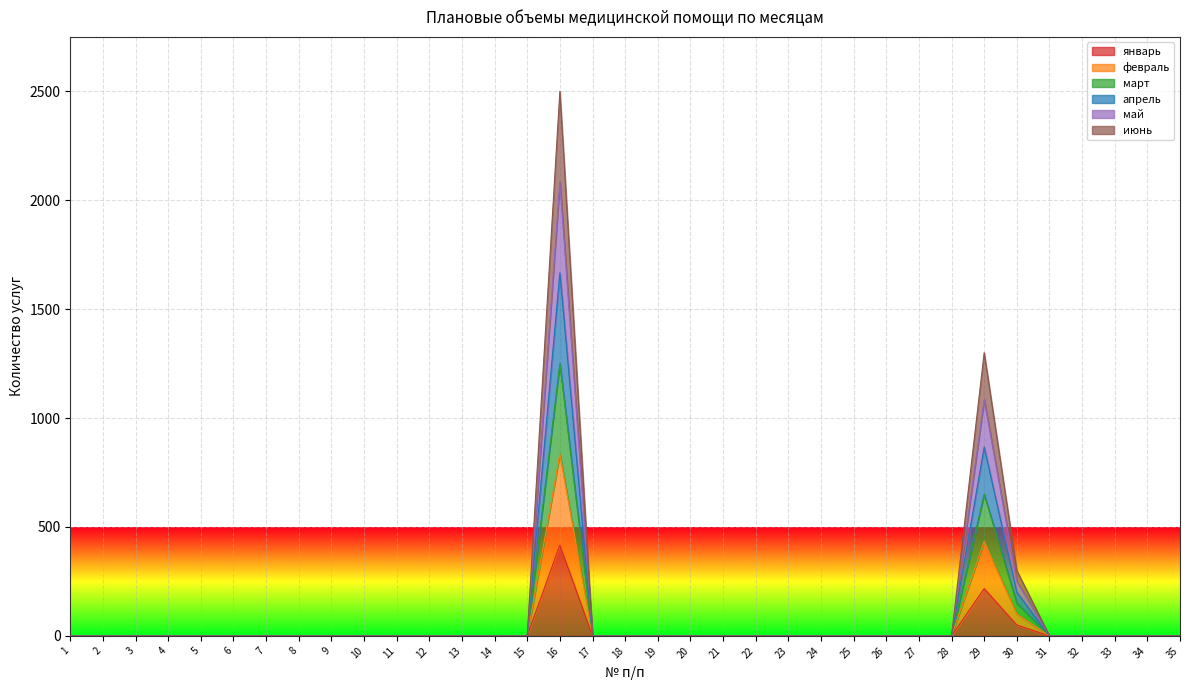

Count the number of categories in the chart.

35